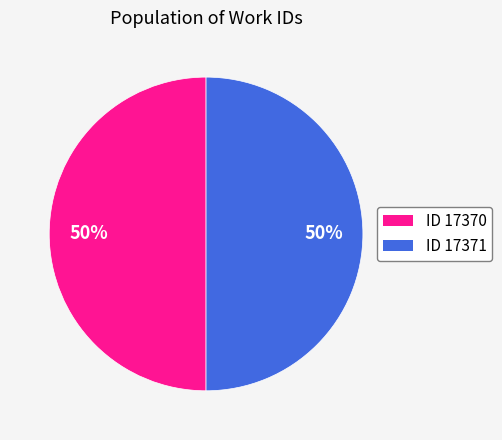

To the nearest percent, what is the average slice percentage?

50%